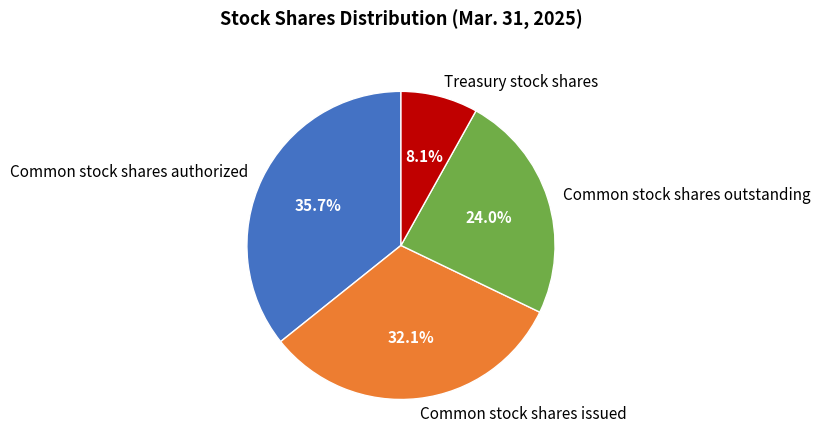

Which slice is the largest?

Common stock shares authorized